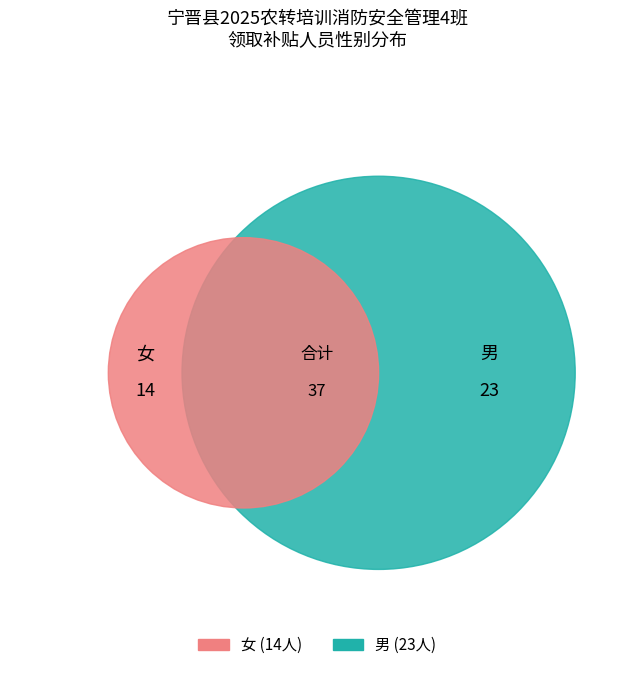

Which slice is the smallest?

女